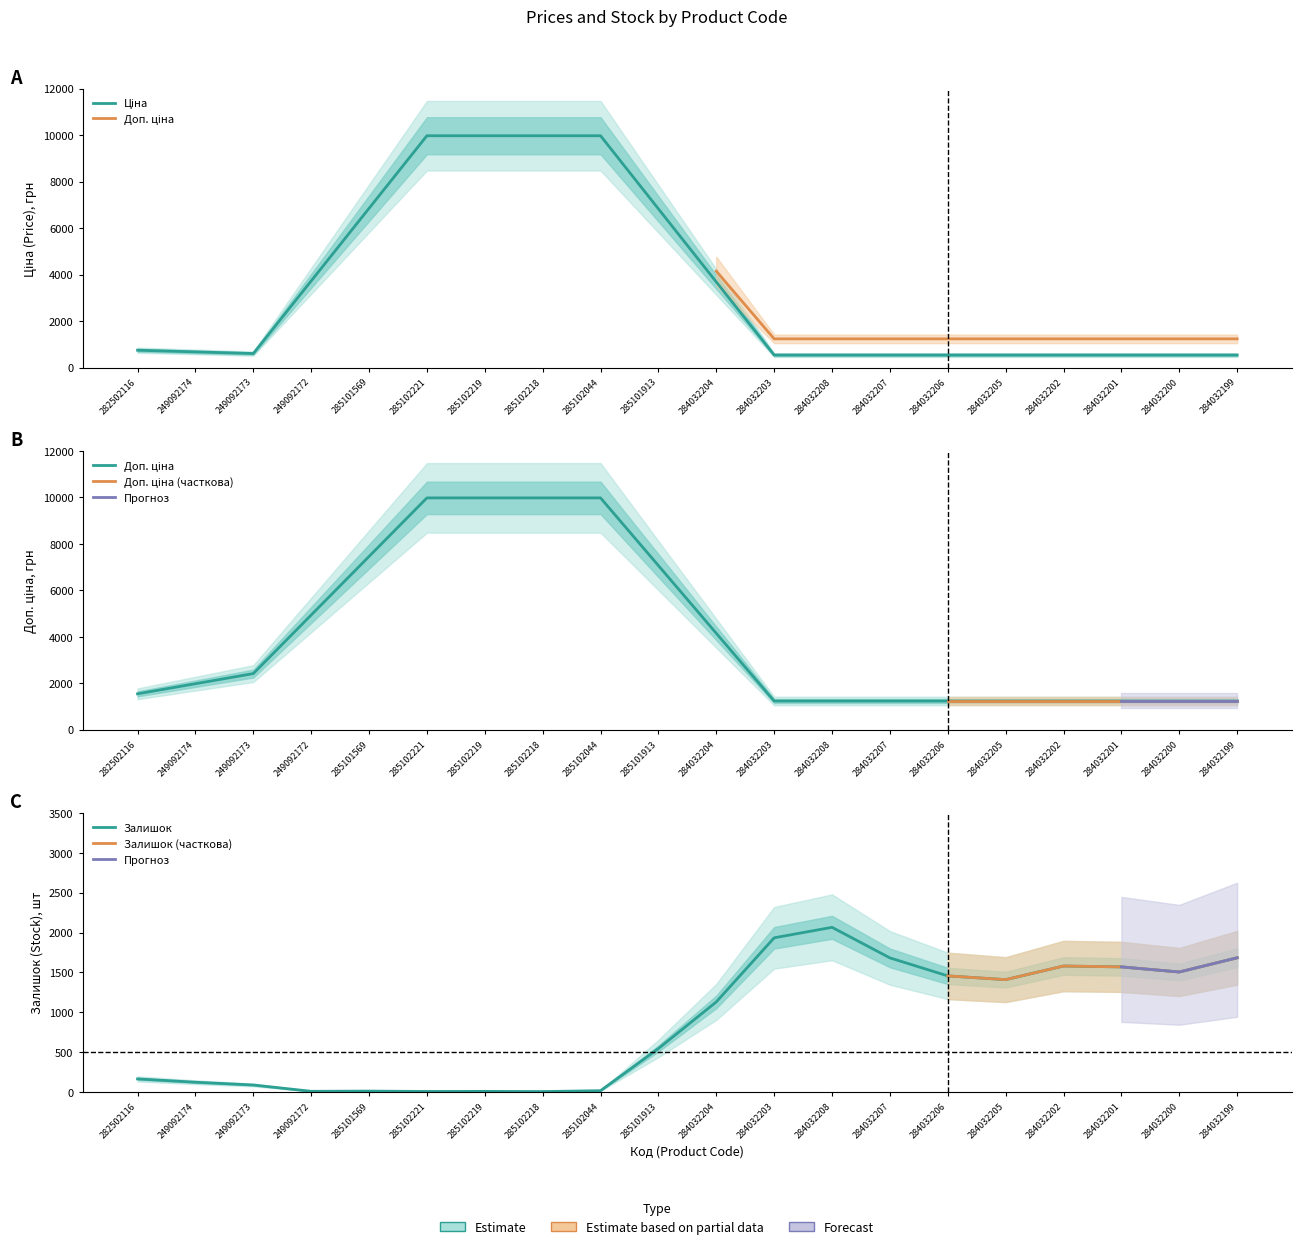

True or false: Залишок and Доп. ціна cross at least once.

True